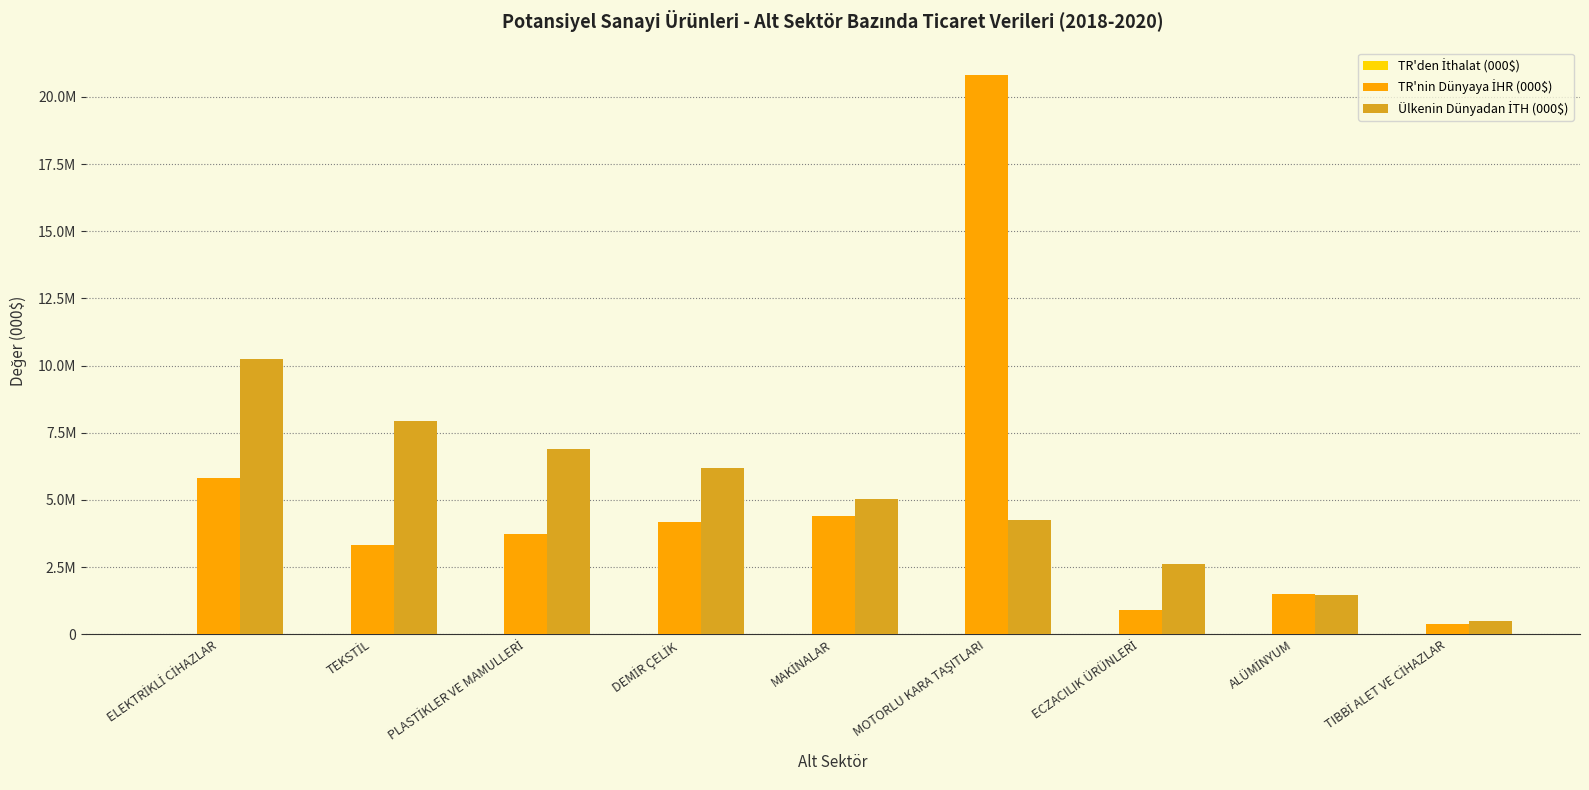

Reading left to right, transcribe all the data shown in this chart.

TR'den İthalat (000$): ELEKTRİKLİ CİHAZLAR=12106	TEKSTİL=7518	PLASTİKLER VE MAMULLERİ=5479	DEMİR ÇELİK=12797	MAKİNALAR=11179	MOTORLU KARA TAŞITLARI=10192	ECZACILIK ÜRÜNLERİ=16093	ALÜMİNYUM=8	TIBBİ ALET VE CİHAZLAR=2109
TR'nin Dünyaya İHR (000$): ELEKTRİKLİ CİHAZLAR=5802050	TEKSTİL=3316958	PLASTİKLER VE MAMULLERİ=3729504	DEMİR ÇELİK=4173386	MAKİNALAR=4382328	MOTORLU KARA TAŞITLARI=20801851	ECZACILIK ÜRÜNLERİ=895645	ALÜMİNYUM=1509671	TIBBİ ALET VE CİHAZLAR=367183
Ülkenin Dünyadan İTH (000$): ELEKTRİKLİ CİHAZLAR=10230506	TEKSTİL=7945176	PLASTİKLER VE MAMULLERİ=6887145	DEMİR ÇELİK=6174179	MAKİNALAR=5036474	MOTORLU KARA TAŞITLARI=4246647	ECZACILIK ÜRÜNLERİ=2605186	ALÜMİNYUM=1475548	TIBBİ ALET VE CİHAZLAR=503221